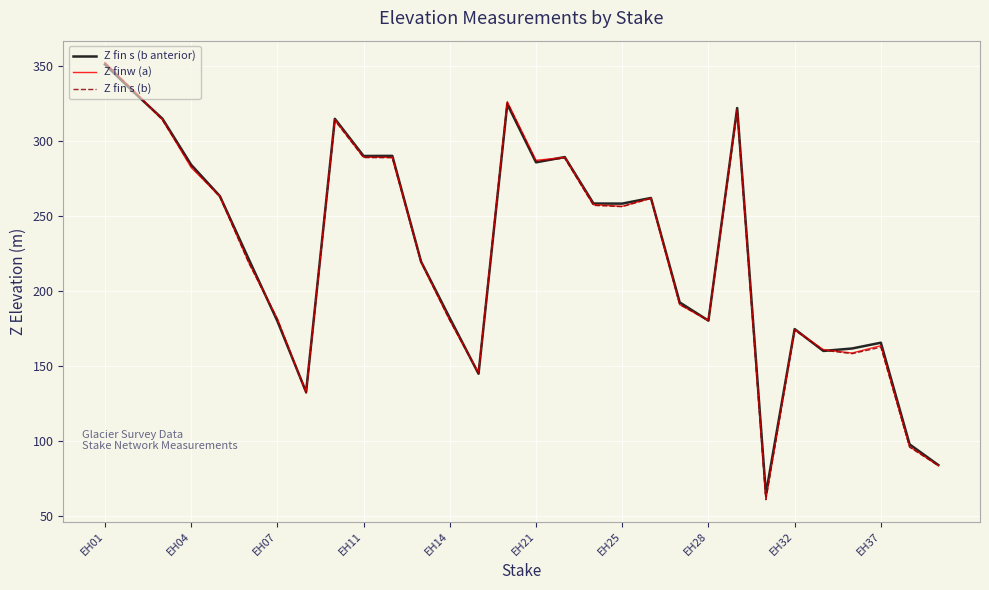

What is the highest value of the Z fin s (b anterior) series?

351.2